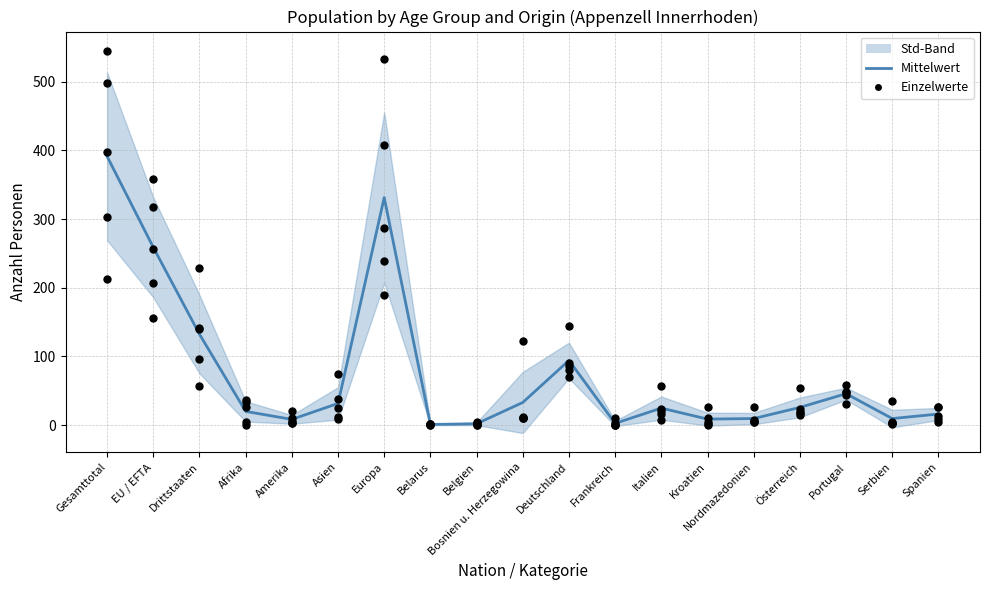

At which category is the sum across all series the highest?

Gesamttotal